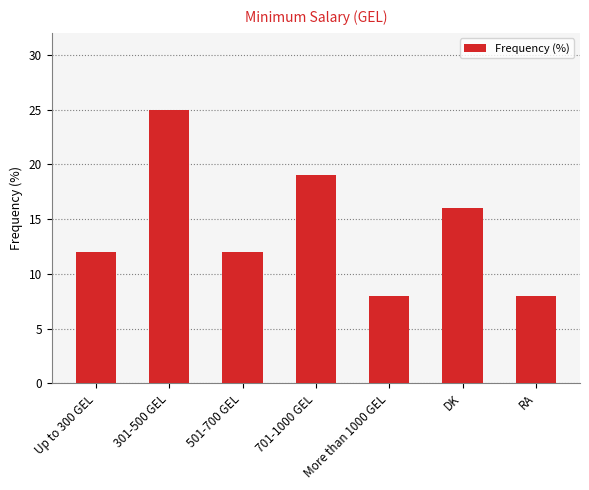

What is the sum of all values?

100